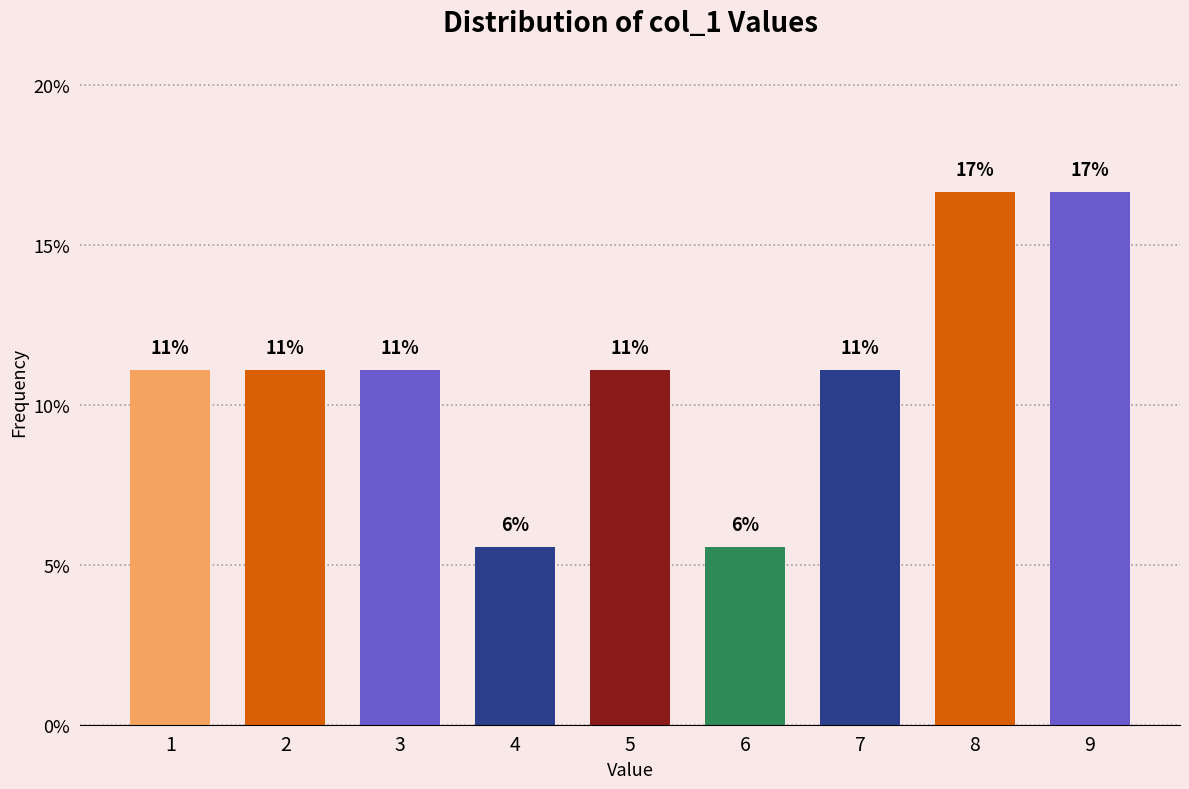

Are the bars horizontal?

No